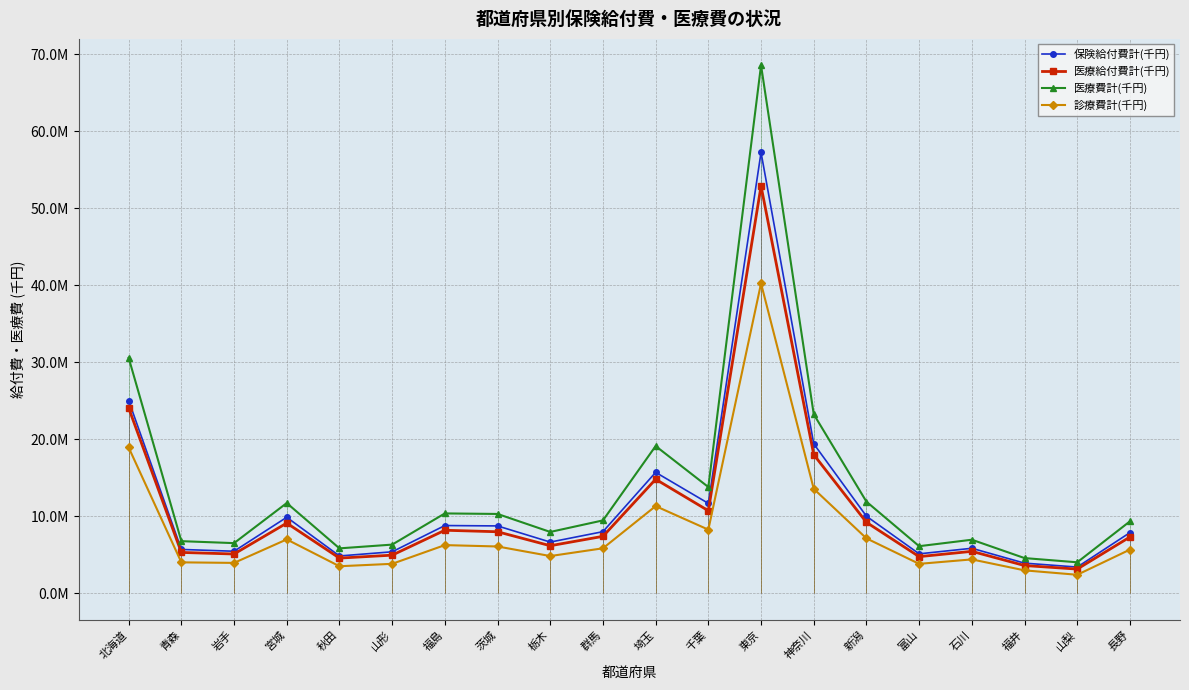

True or false: 医療給付費計(千円) and 診療費計(千円) cross at least once.

False